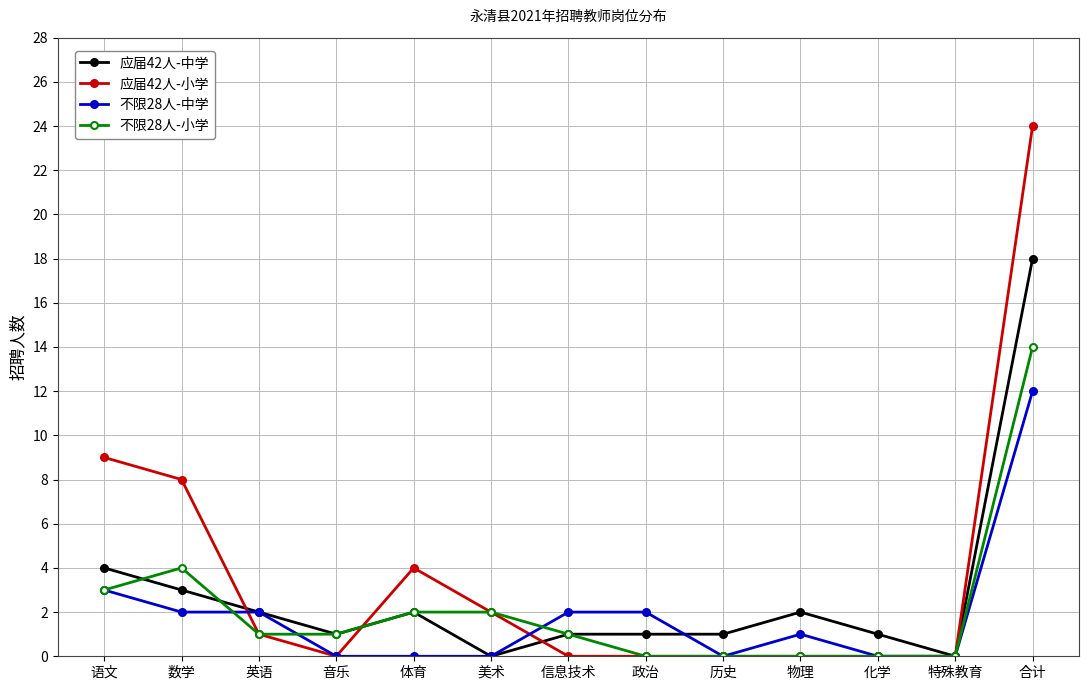

At which label does 不限28人-中学 first exceed 1?

语文